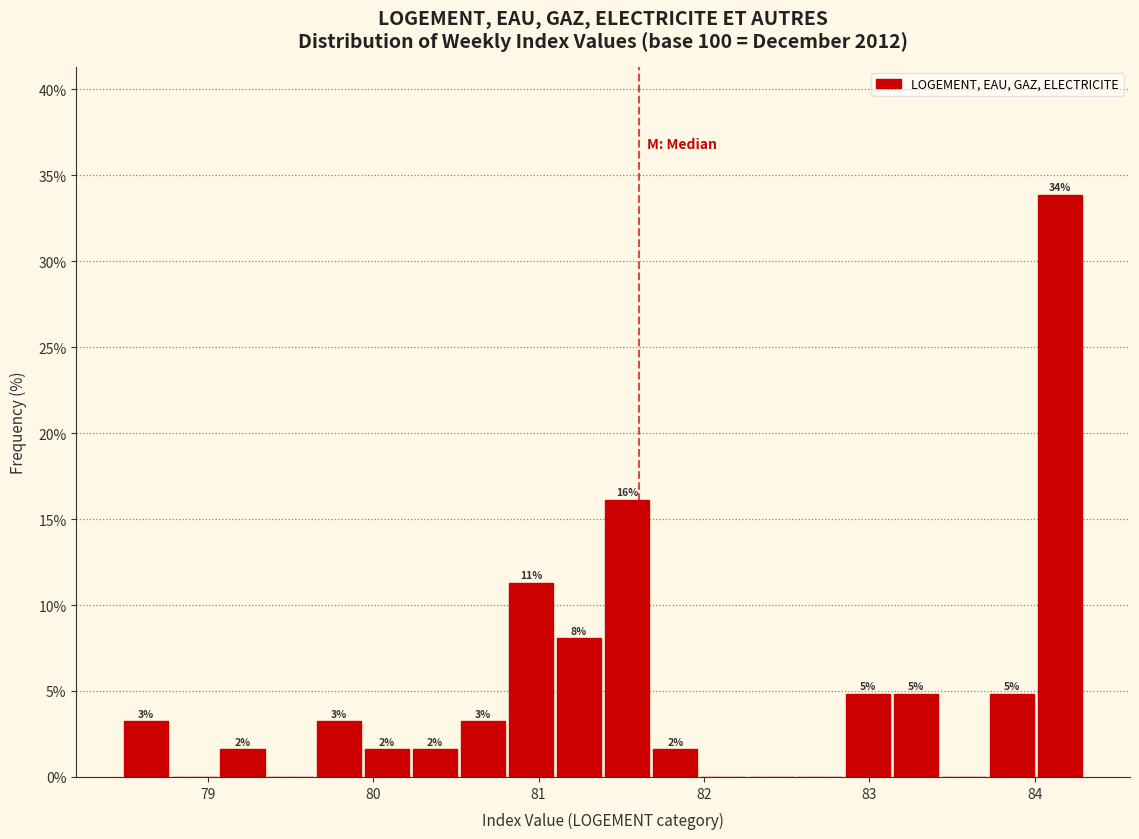

Around what value on the x-axis is the tallest bar? Give the approximate position of its centre, as read against the axis.

84.2